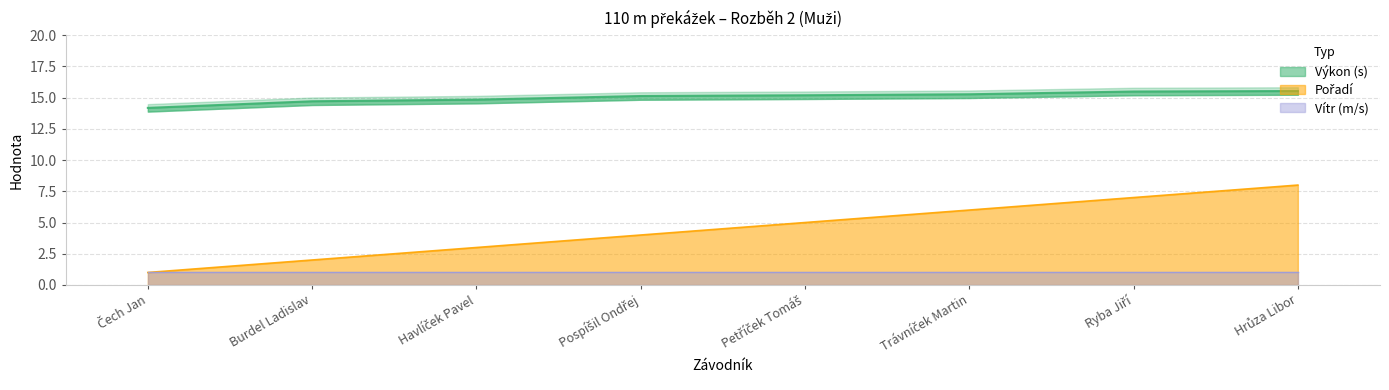

What is the value of the Výkon point at the 1st from the left?

14.2